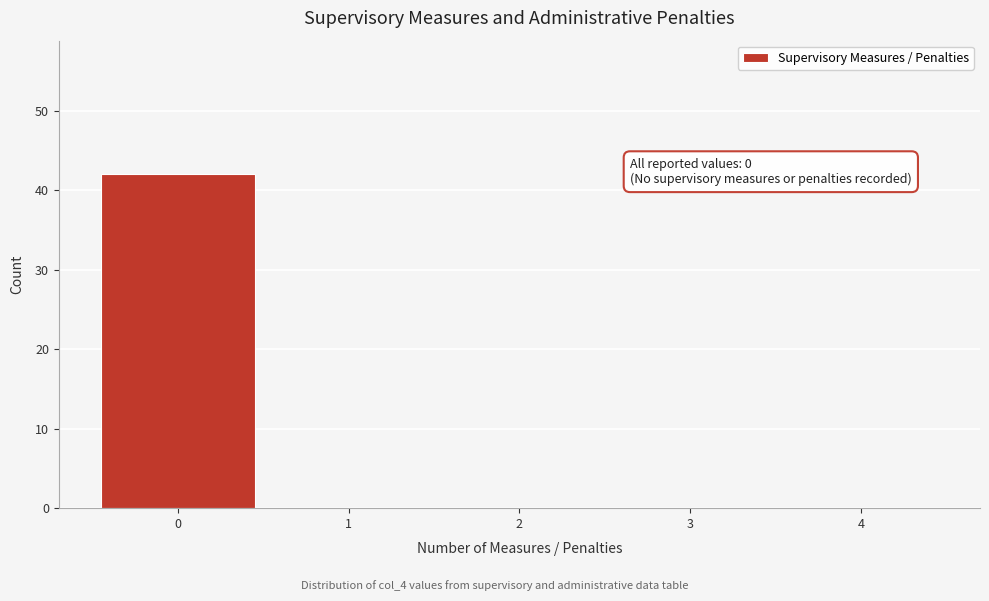

Reading left to right, transcribe all the data shown in this chart.

0=42	1=0	2=0	3=0	4=0